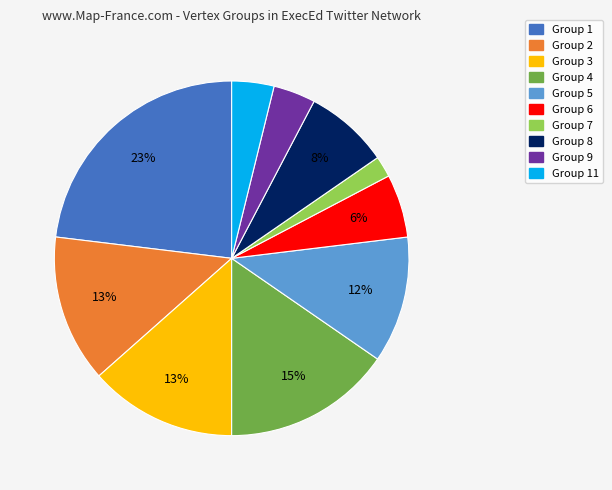

Does any single category account for the majority?

No